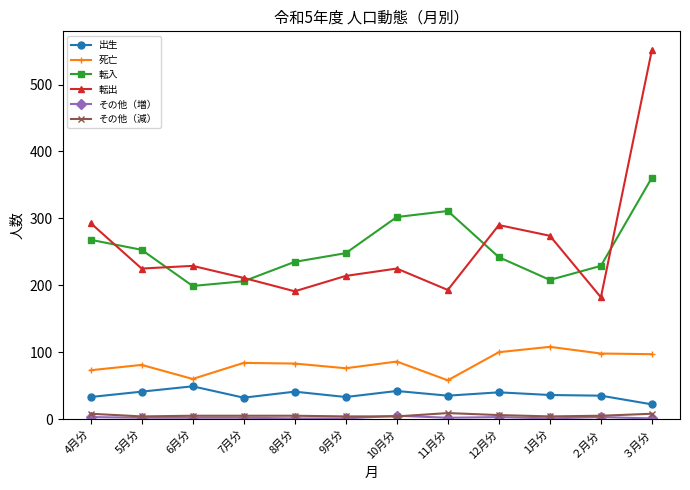

True or false: 出生 and 転出 intersect in this chart.

False